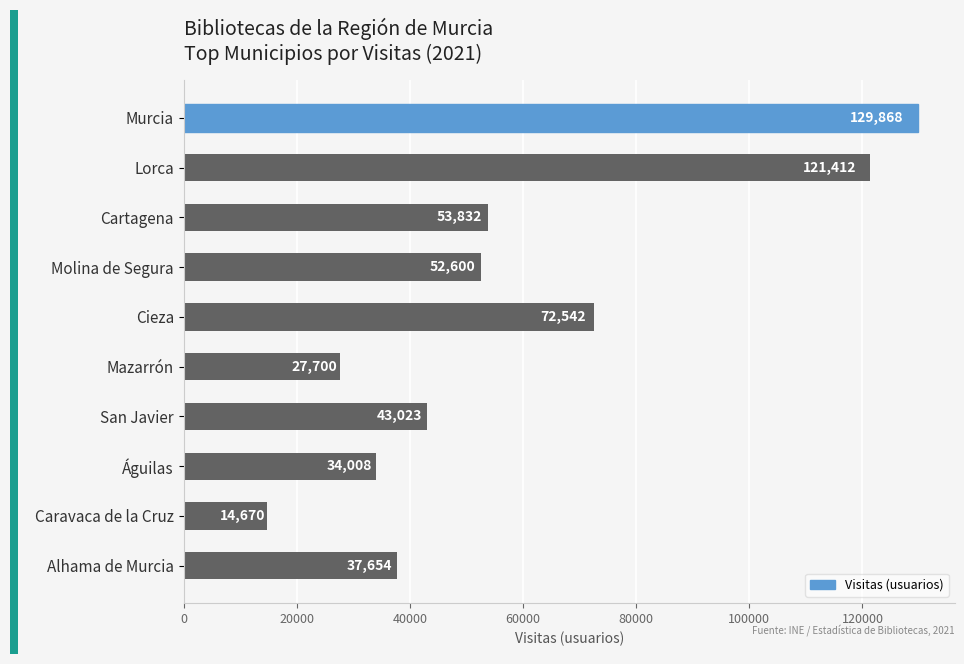

What is the difference between the maximum and minimum values?

115198